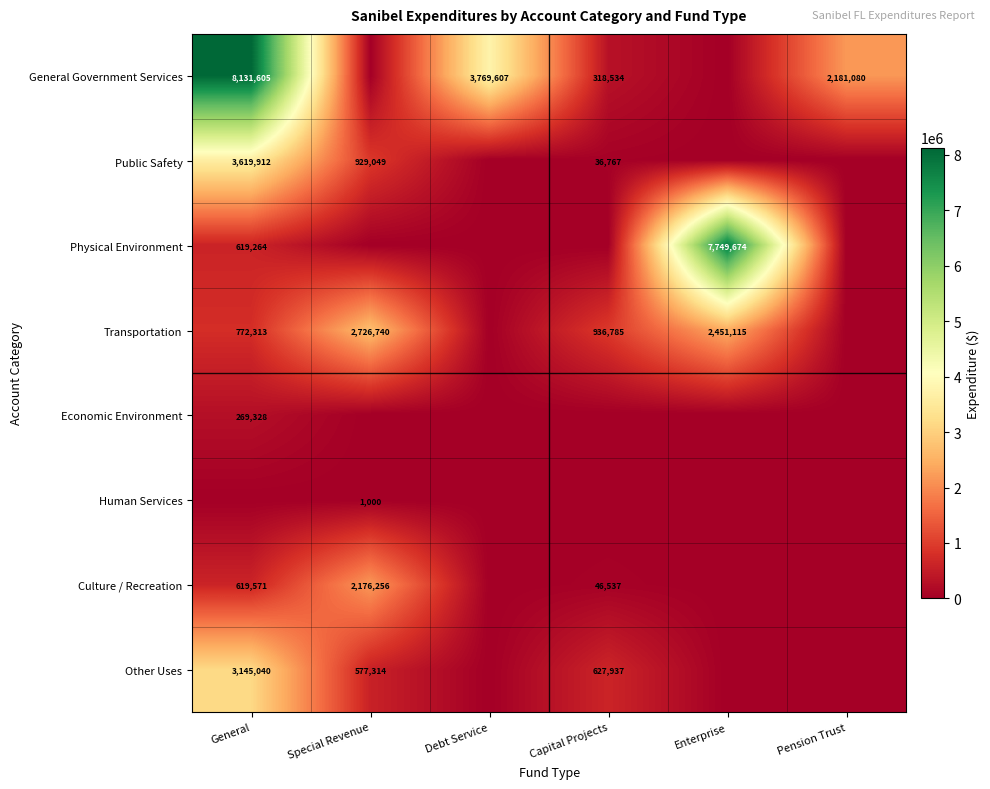

Which has a higher value, Capital Projects or Enterprise?

Capital Projects